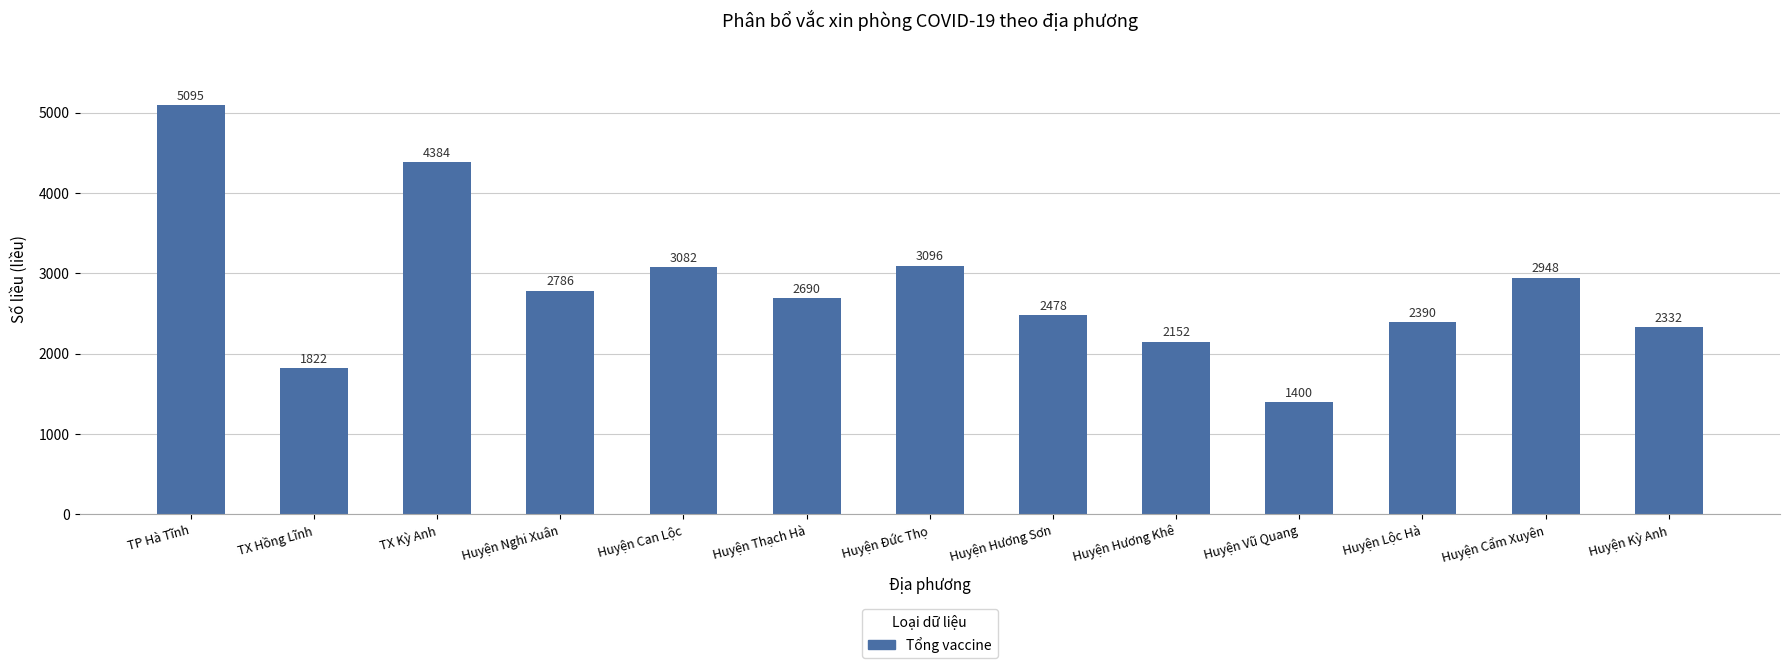

True or false: the data shows 1392 at Huyện Hương Sơn.

False